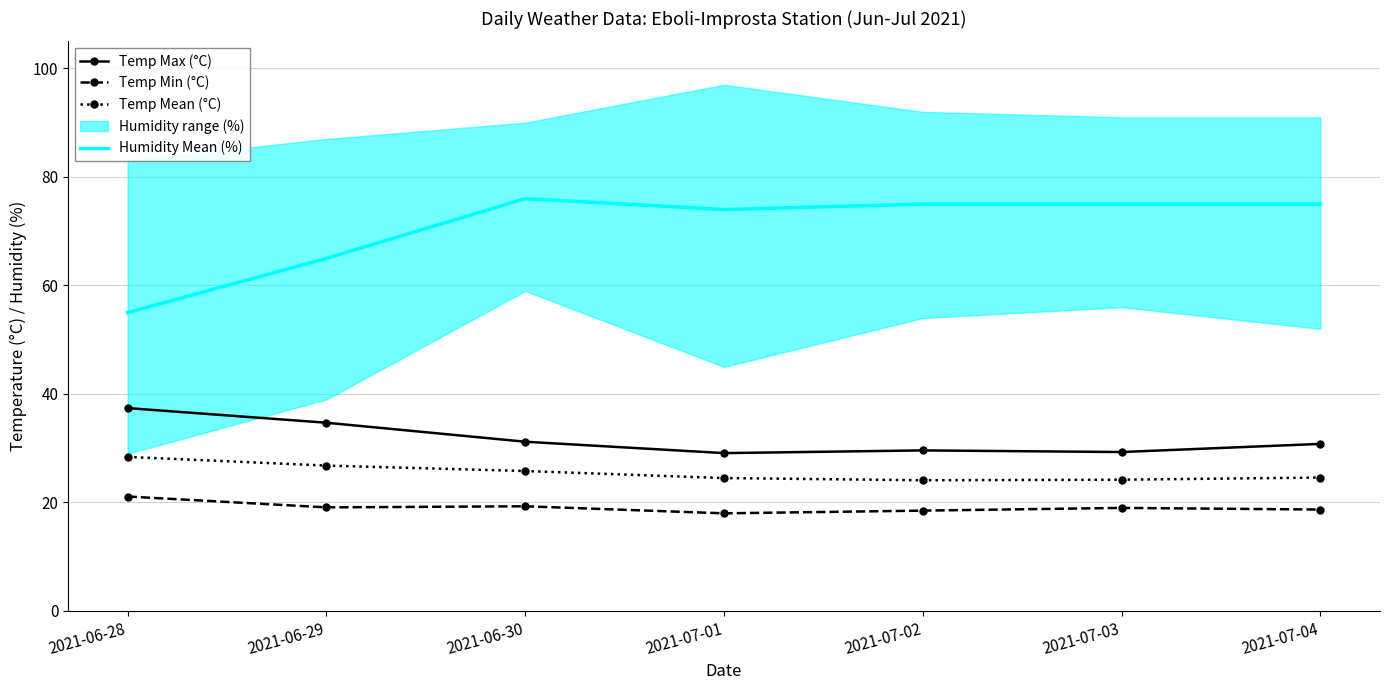

How many values in the Temp Max (°C) series exceed 30?

4